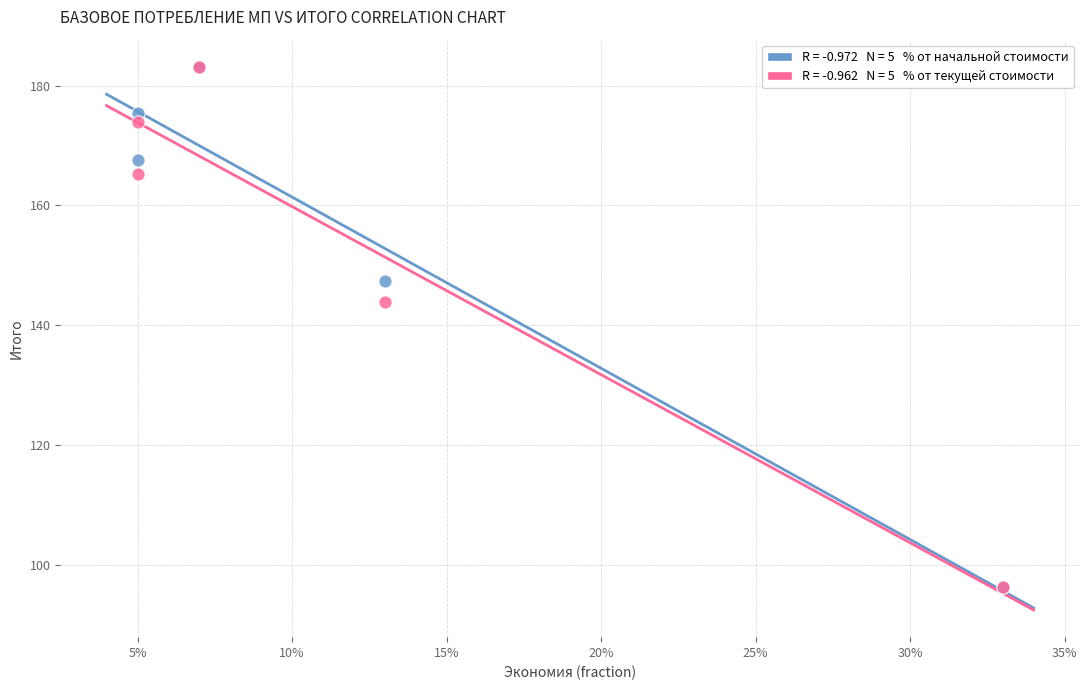

Across all series, what Y value is closest to 139?

143.8